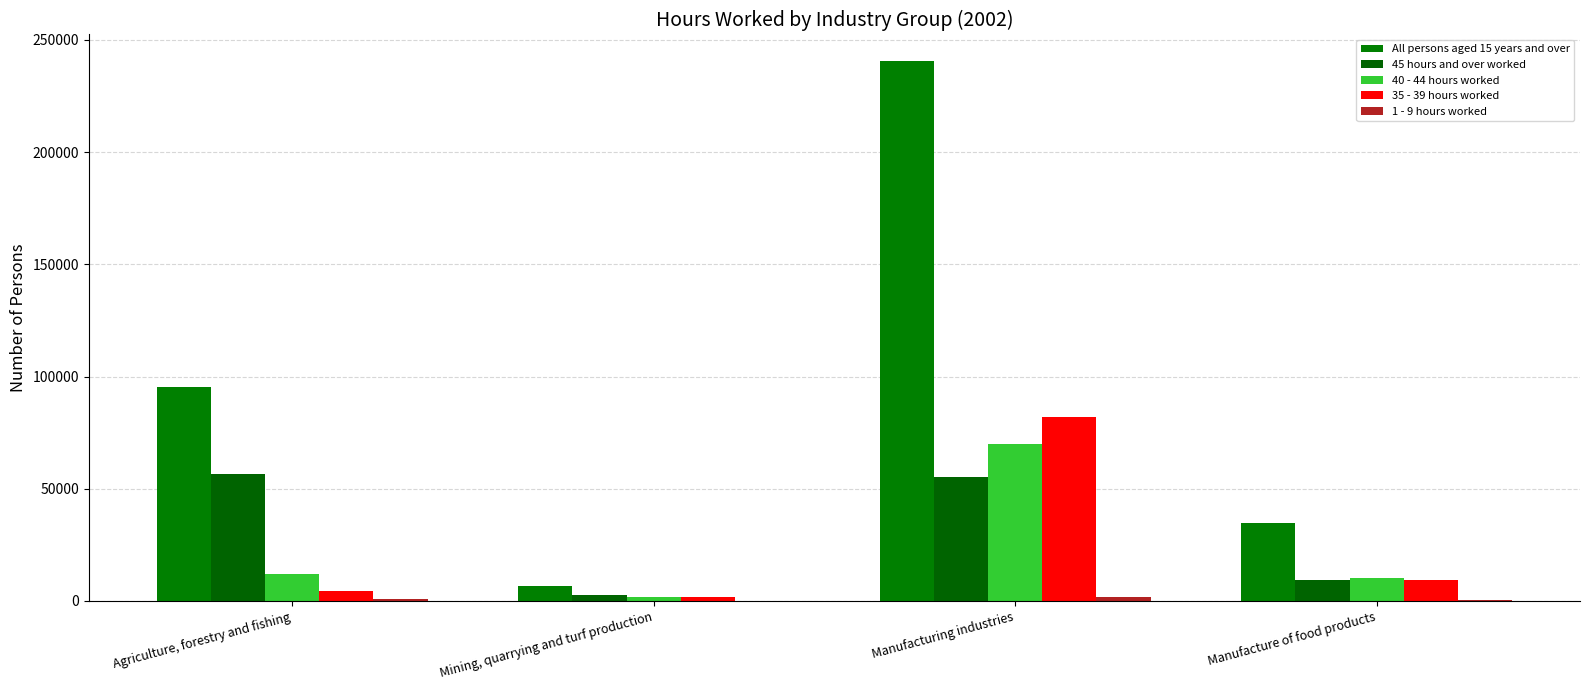

Read the All persons aged 15 years and over value at Agriculture, forestry and fishing, to the nearest 10.

95200